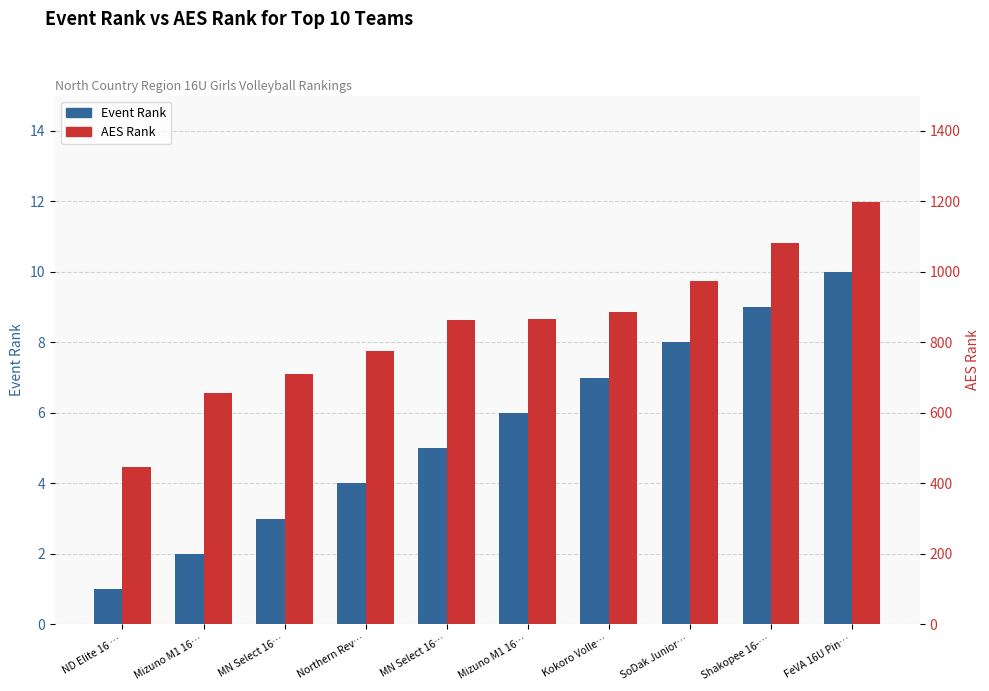

Which series changed the most between ND Elite 16 … and MN Select 16…?

AES Rank